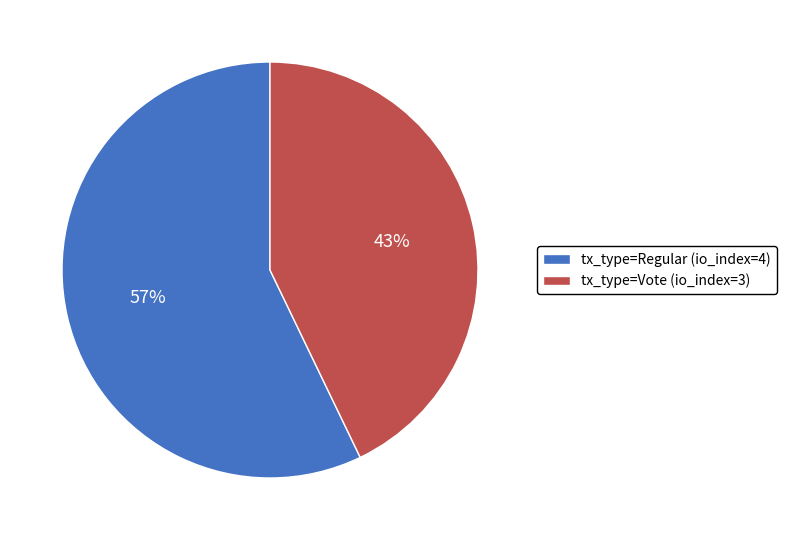

What percentage is the tx_type=Vote (io_index=3) slice, to the nearest percent?

43%